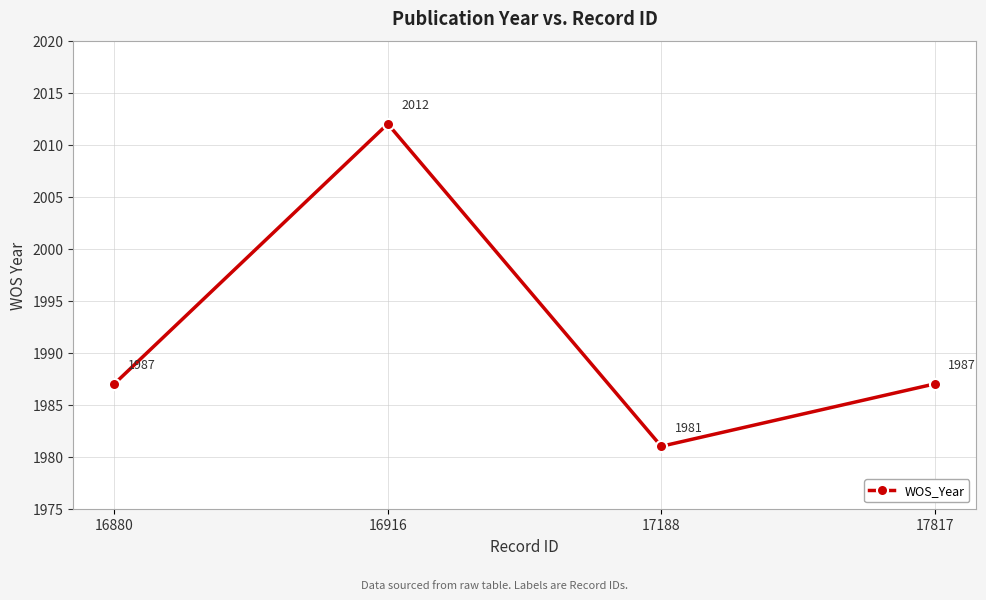

How many series are shown in this chart?

1